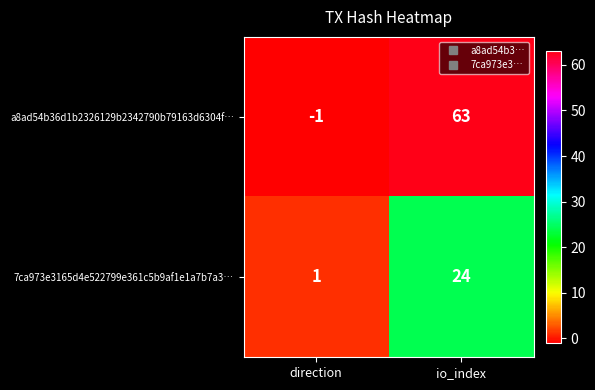

Where is a8ad54b36d1b2326129b2342790b79163d6304f… nearest to the value 31?

direction